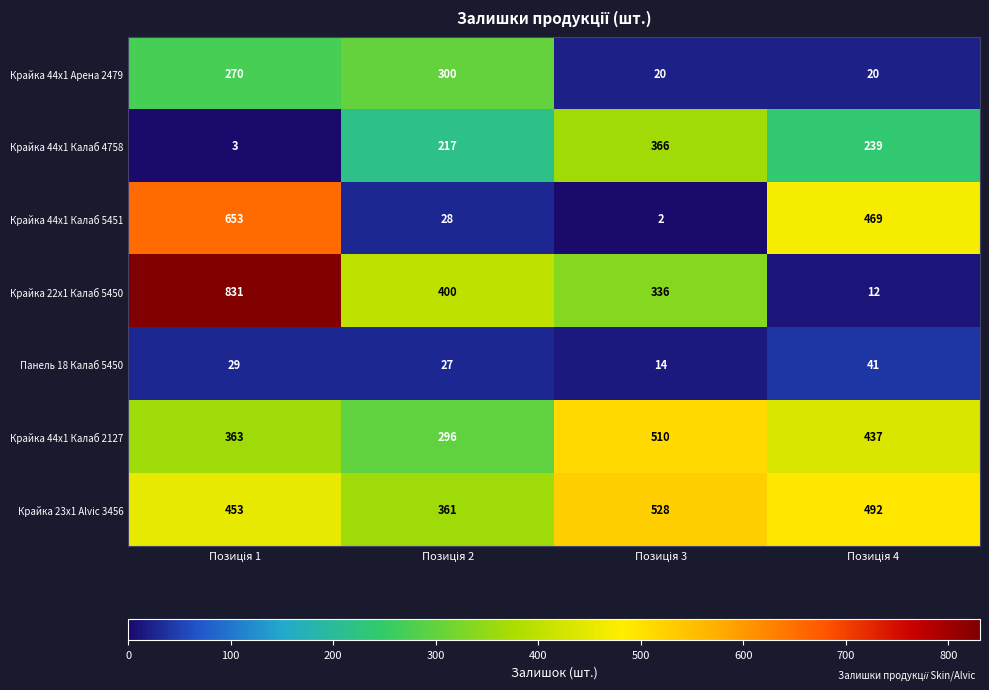

Rank the series by their maximum value, from lowest to highest.

Панель 18 Калаб 5450, Крайка 44x1 Арена 2479, Крайка 44x1 Калаб 4758, Крайка 44x1 Калаб 2127, Крайка 23x1 Alvic 3456, Крайка 44x1 Калаб 5451, Крайка 22x1 Калаб 5450